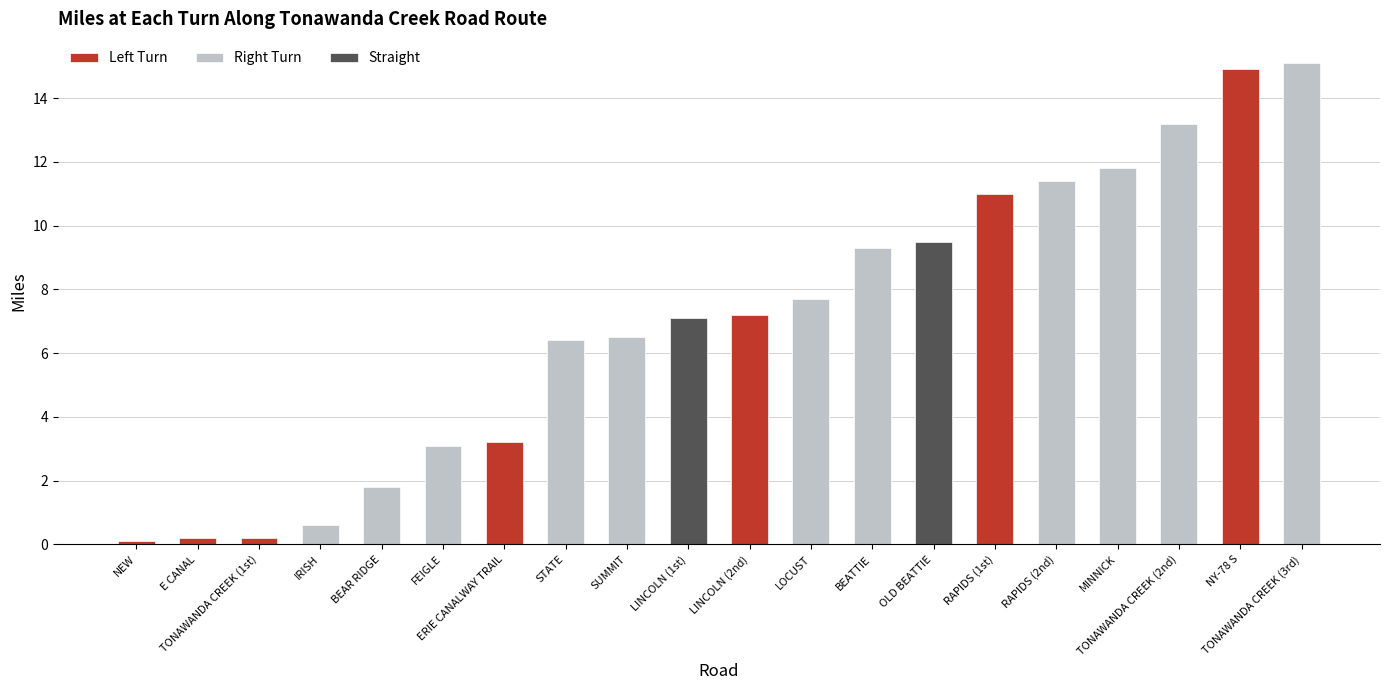

Which series changed the most between IRISH and RAPIDS (2nd)?

Right Turn